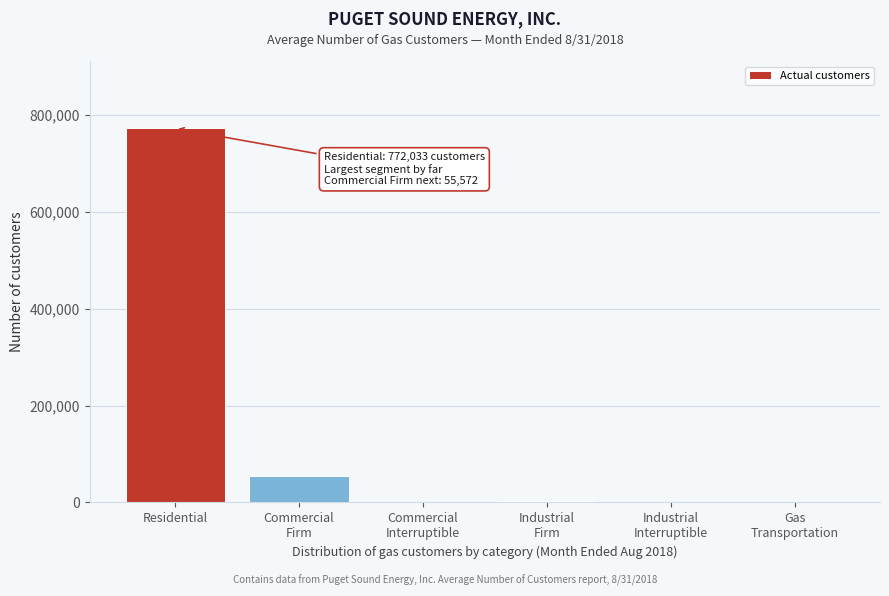

The chart shows a value of 334402 at Residential. True or false?

False